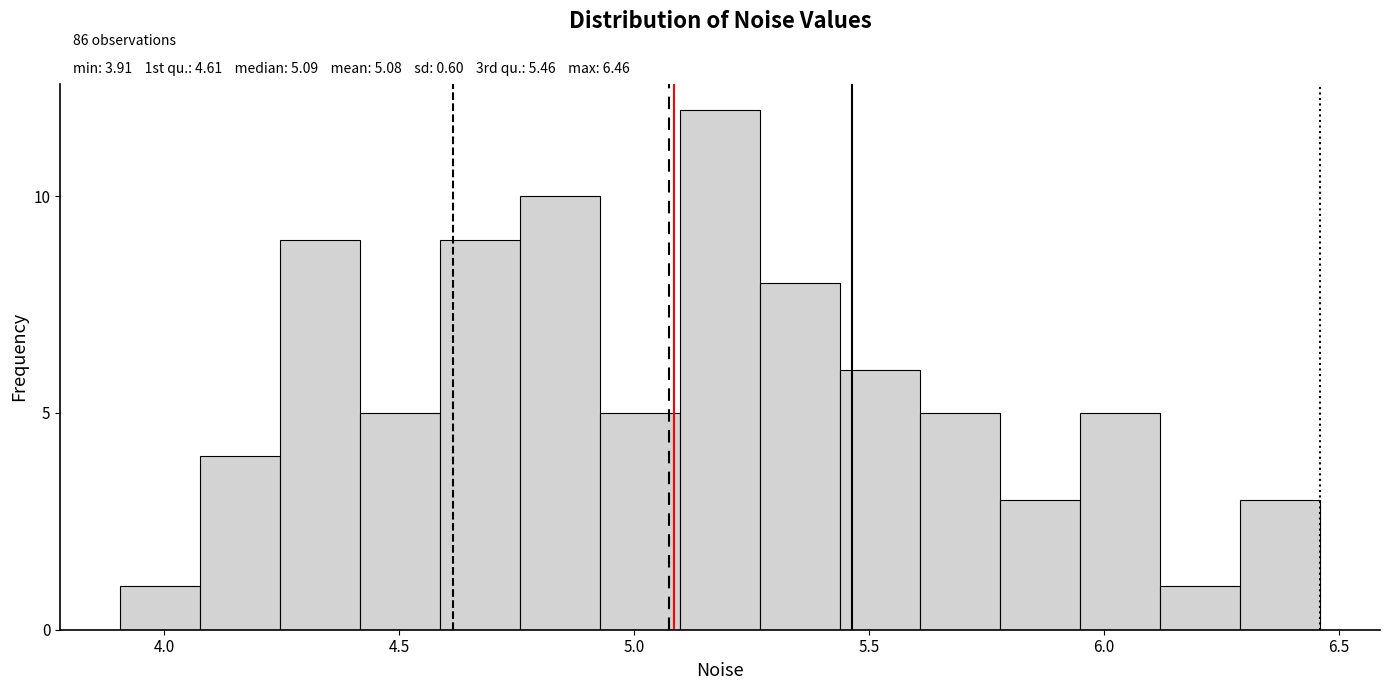

Read against the x-axis, roughly where is the centre of the tallest bar?

5.20